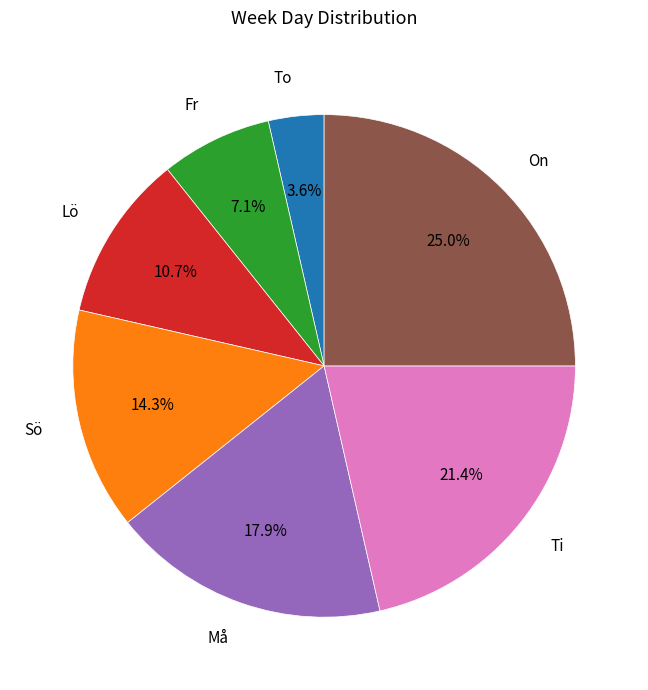

Which category has the smallest portion of the pie?

To